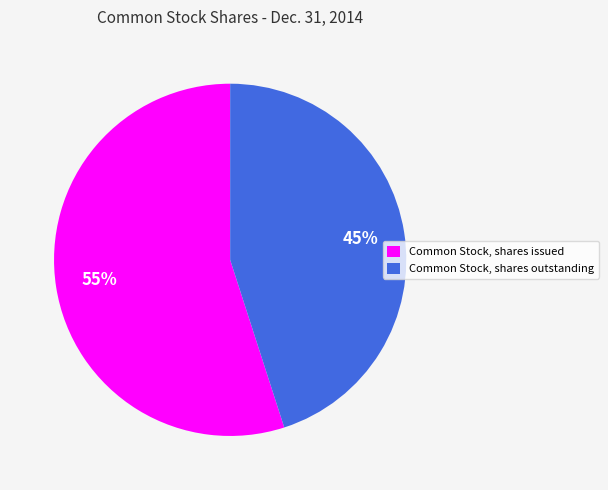

Combined, do Common Stock, shares issued and Common Stock, shares outstanding account for over 50%?

Yes